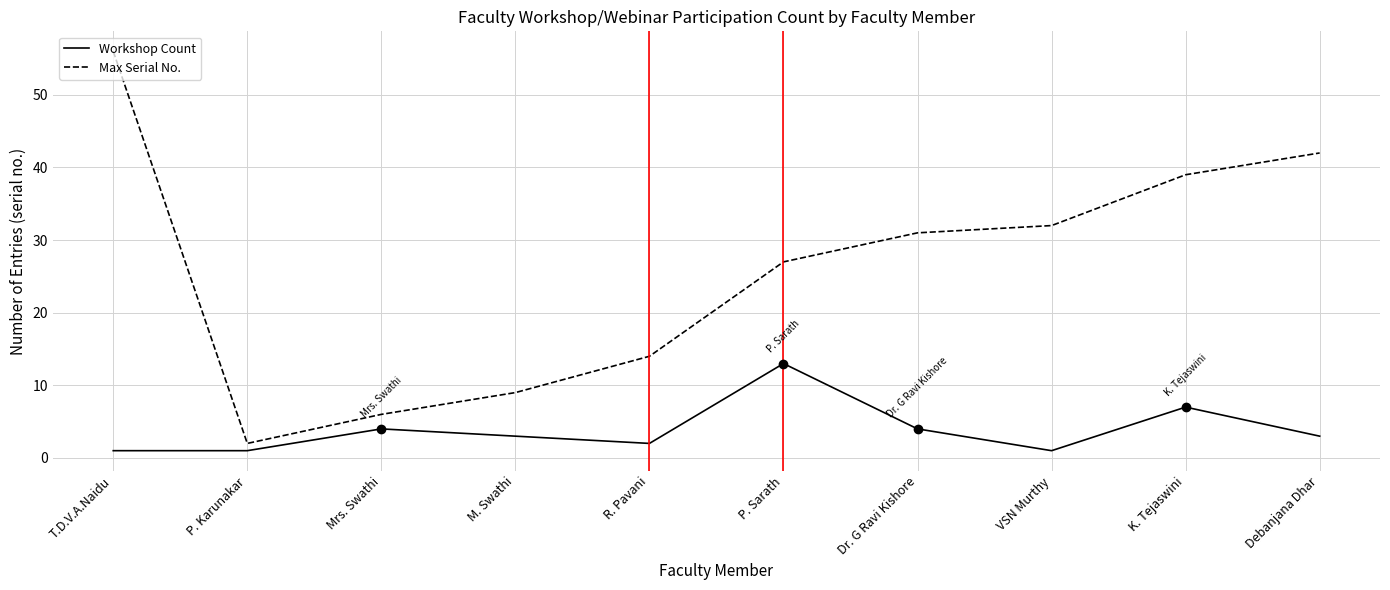

At which category is the sum across all series the highest?

T.D.V.A.Naidu